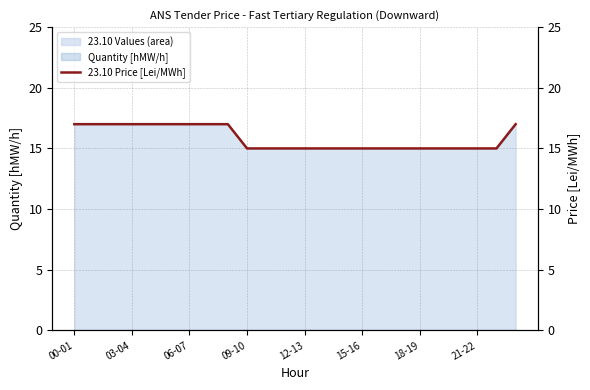

What is the maximum value shown in the chart?

17